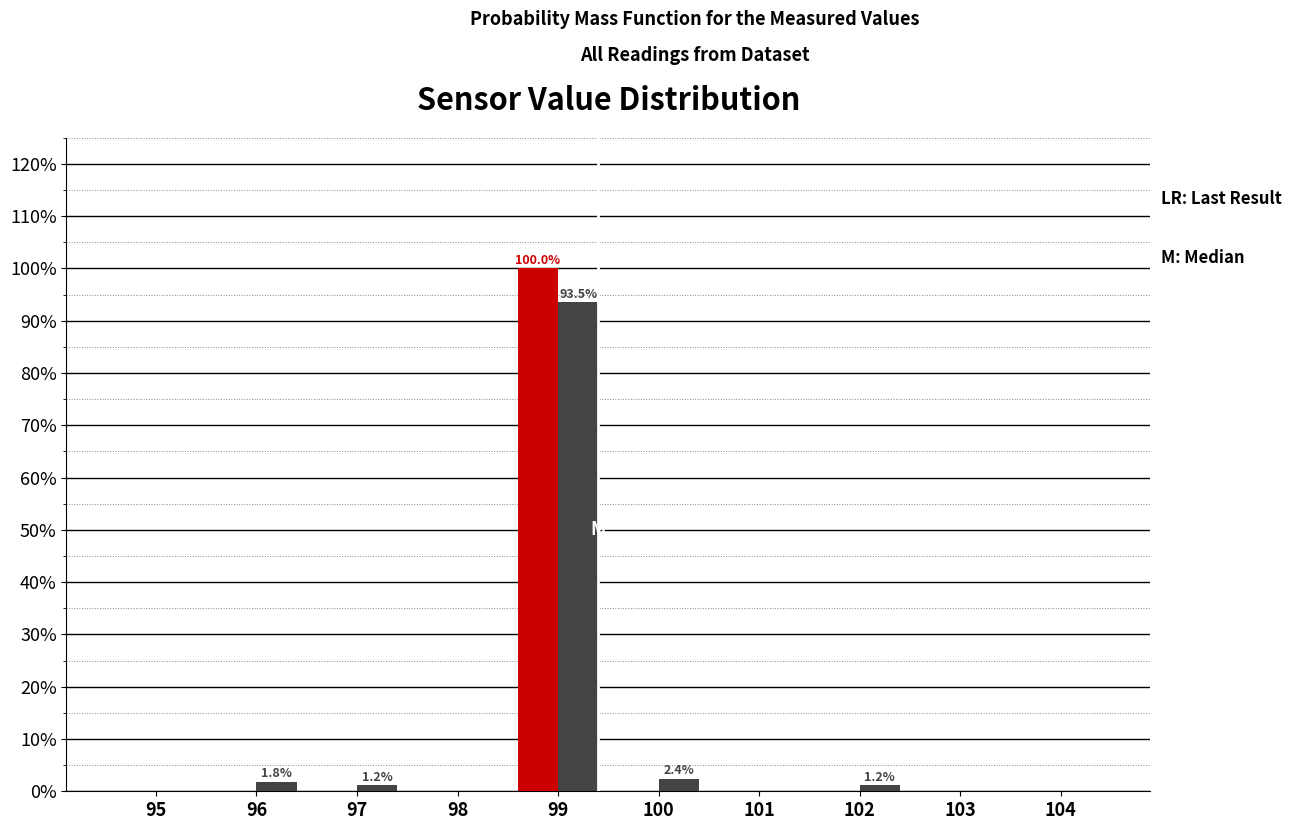

At which category is the sum across all series the highest?

99